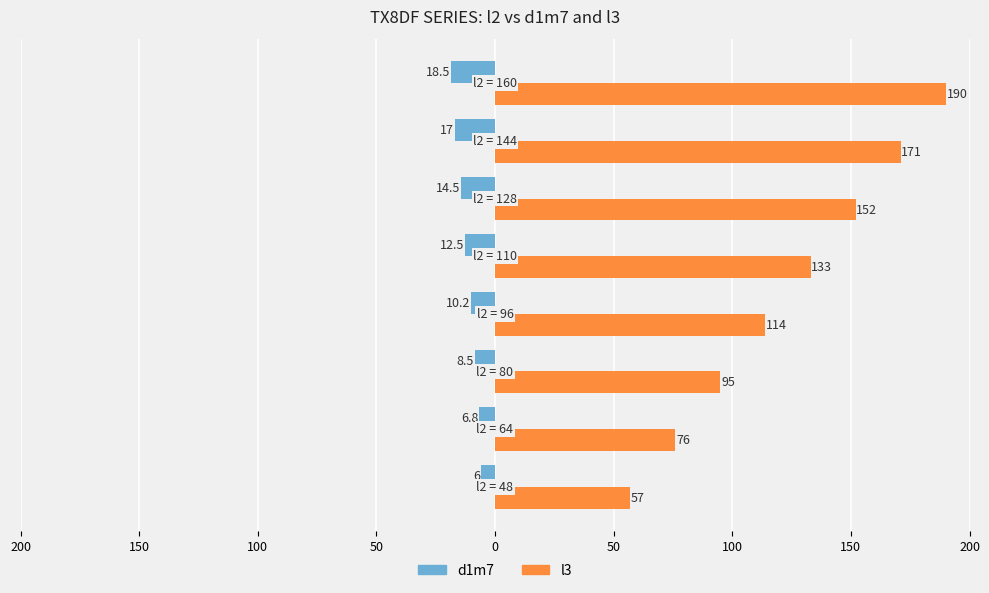

What are all the series names shown in the legend?

d1m7, l3